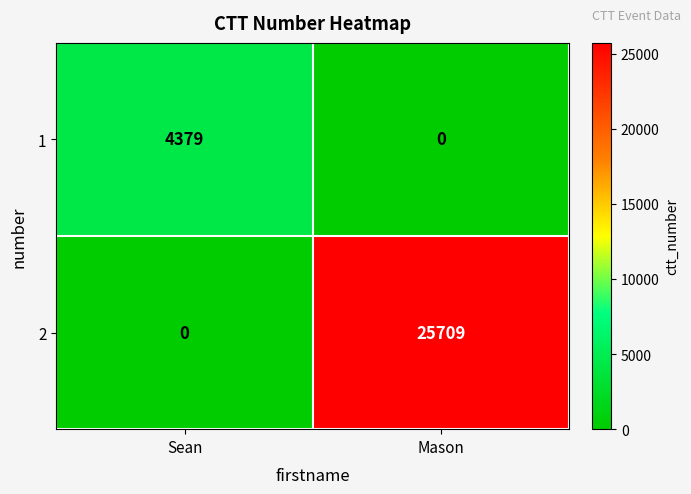

Which series has the largest total across all categories?

2